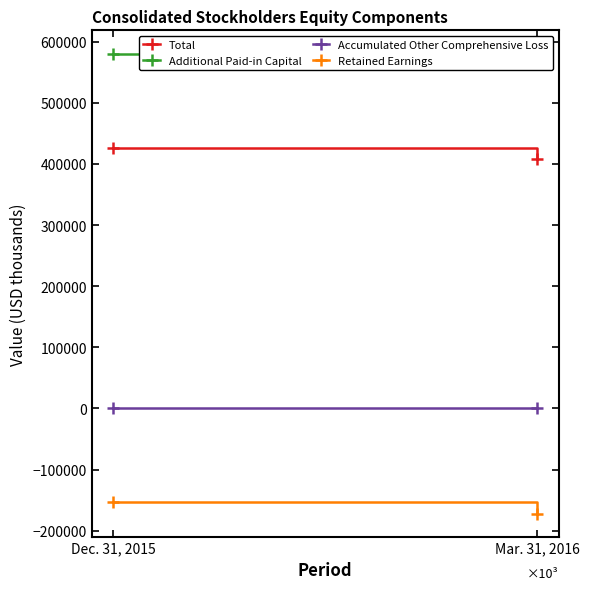

List the labels in order of Retained Earnings value, smallest first.

Mar. 31, 2016, Dec. 31, 2015